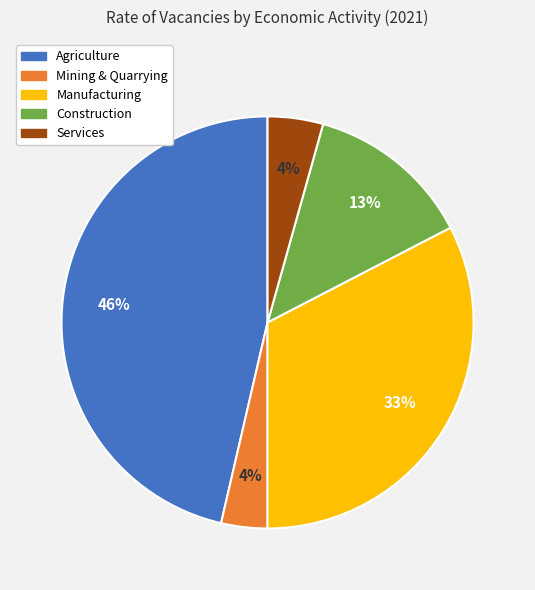

Is there any slice that represents more than half of the pie?

No